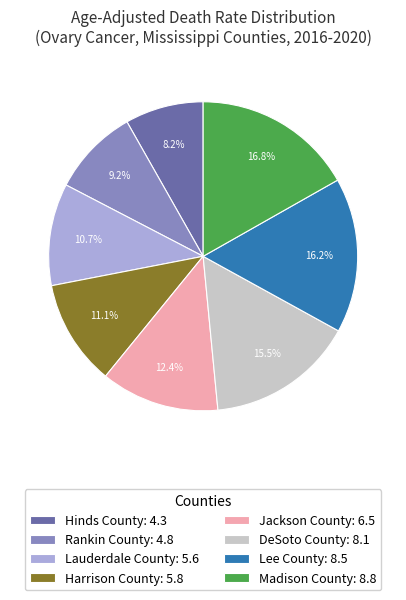

Approximately how many times larger is the value at Hinds County compared to Jackson County?

0.7